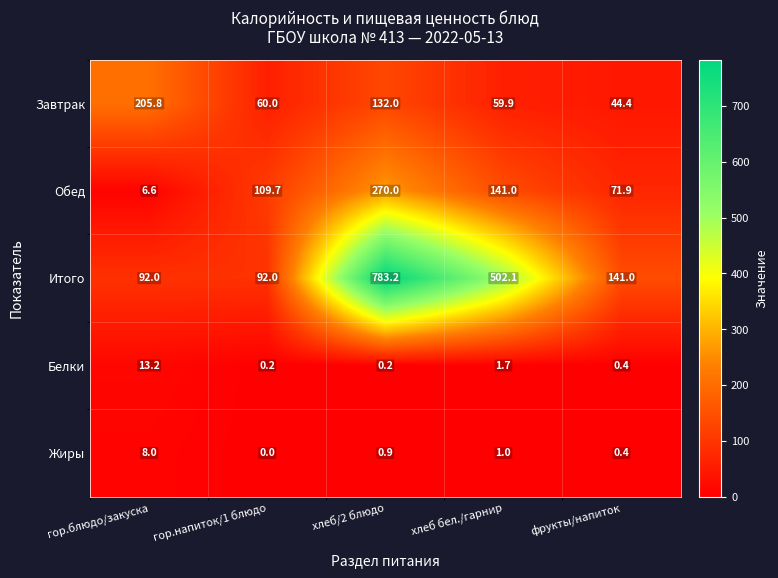

Which series has the widest spread of values?

Итого